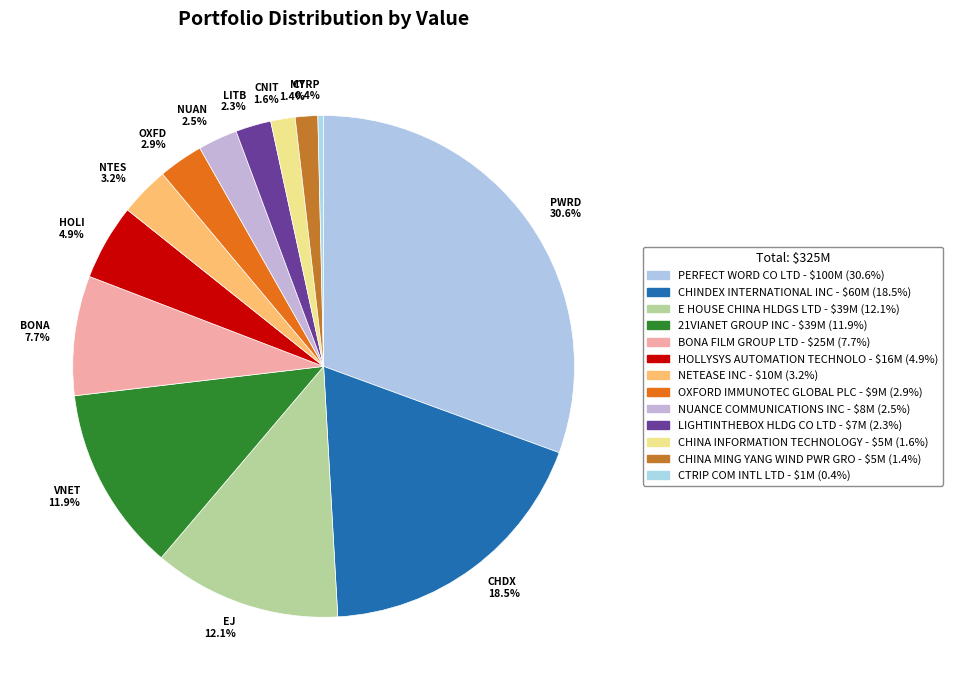

Combined, do VNET 11.9% and CNIT 1.6% account for over 50%?

No